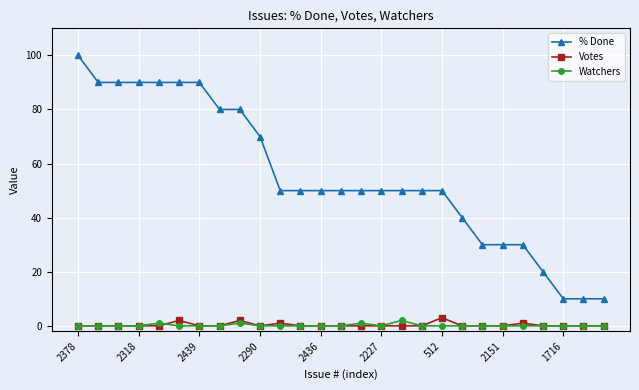

How many series are shown in this chart?

3